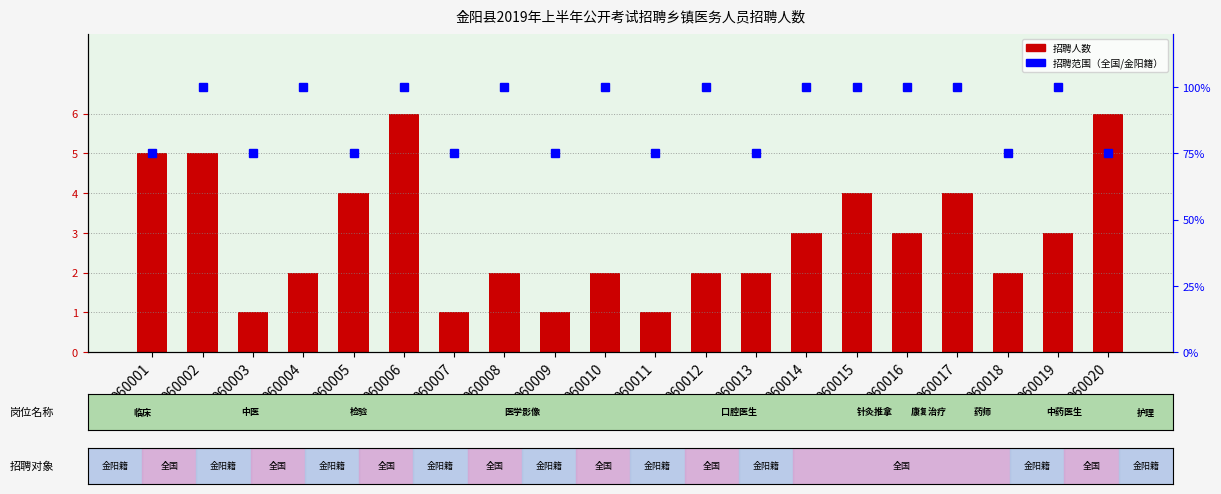

What is the value of the 招聘人数 bar at the 4th from the left?

2.0